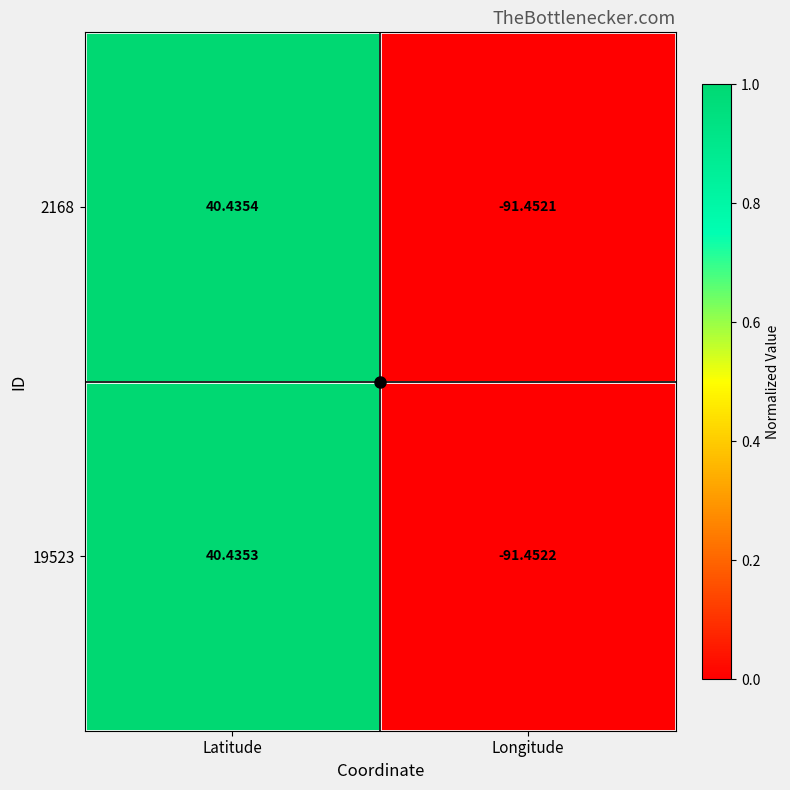

Rank the series at Longitude from lowest to highest value.

19523, 2168